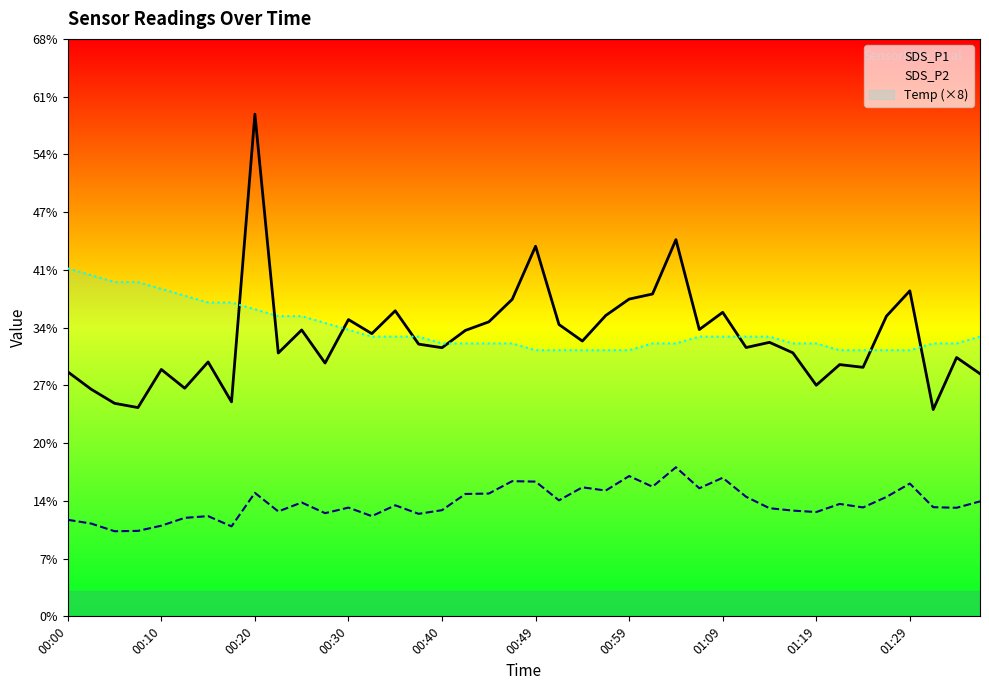

True or false: SDS_P1 and SDS_P2 cross at least once.

False